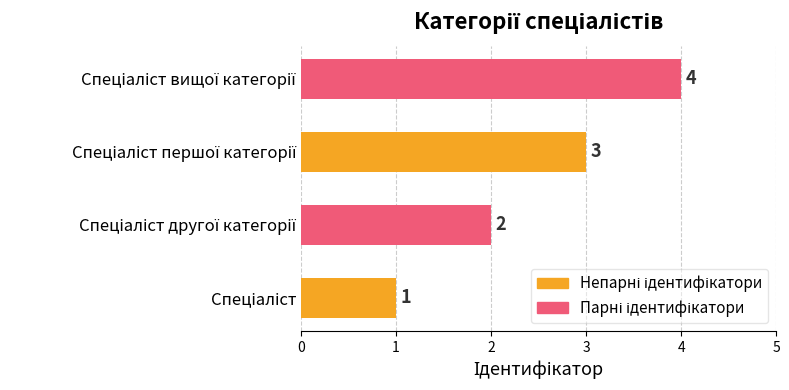

What is the maximum value shown in the chart?

4